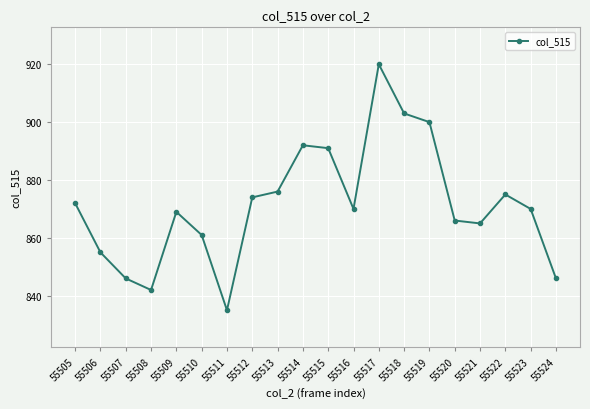

How many categories are shown in the chart?

20